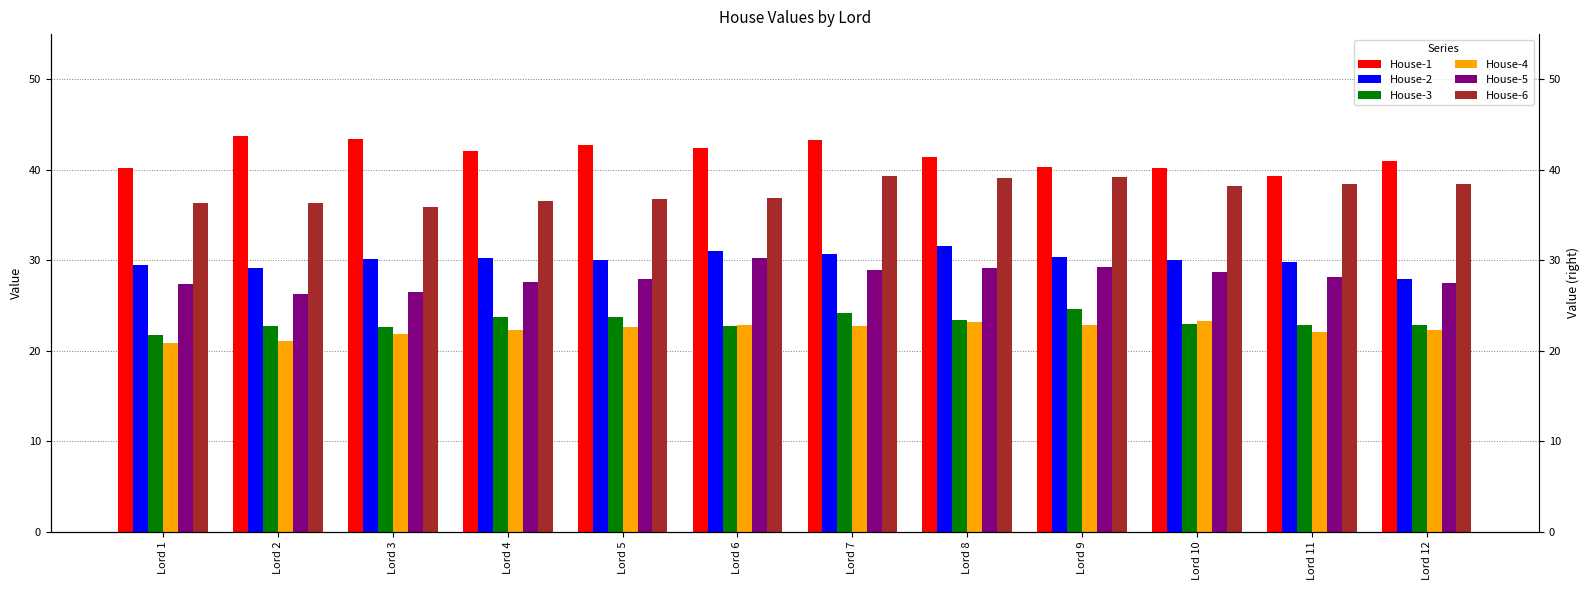

What is the difference between the highest and lowest values at Lord 6?

19.6